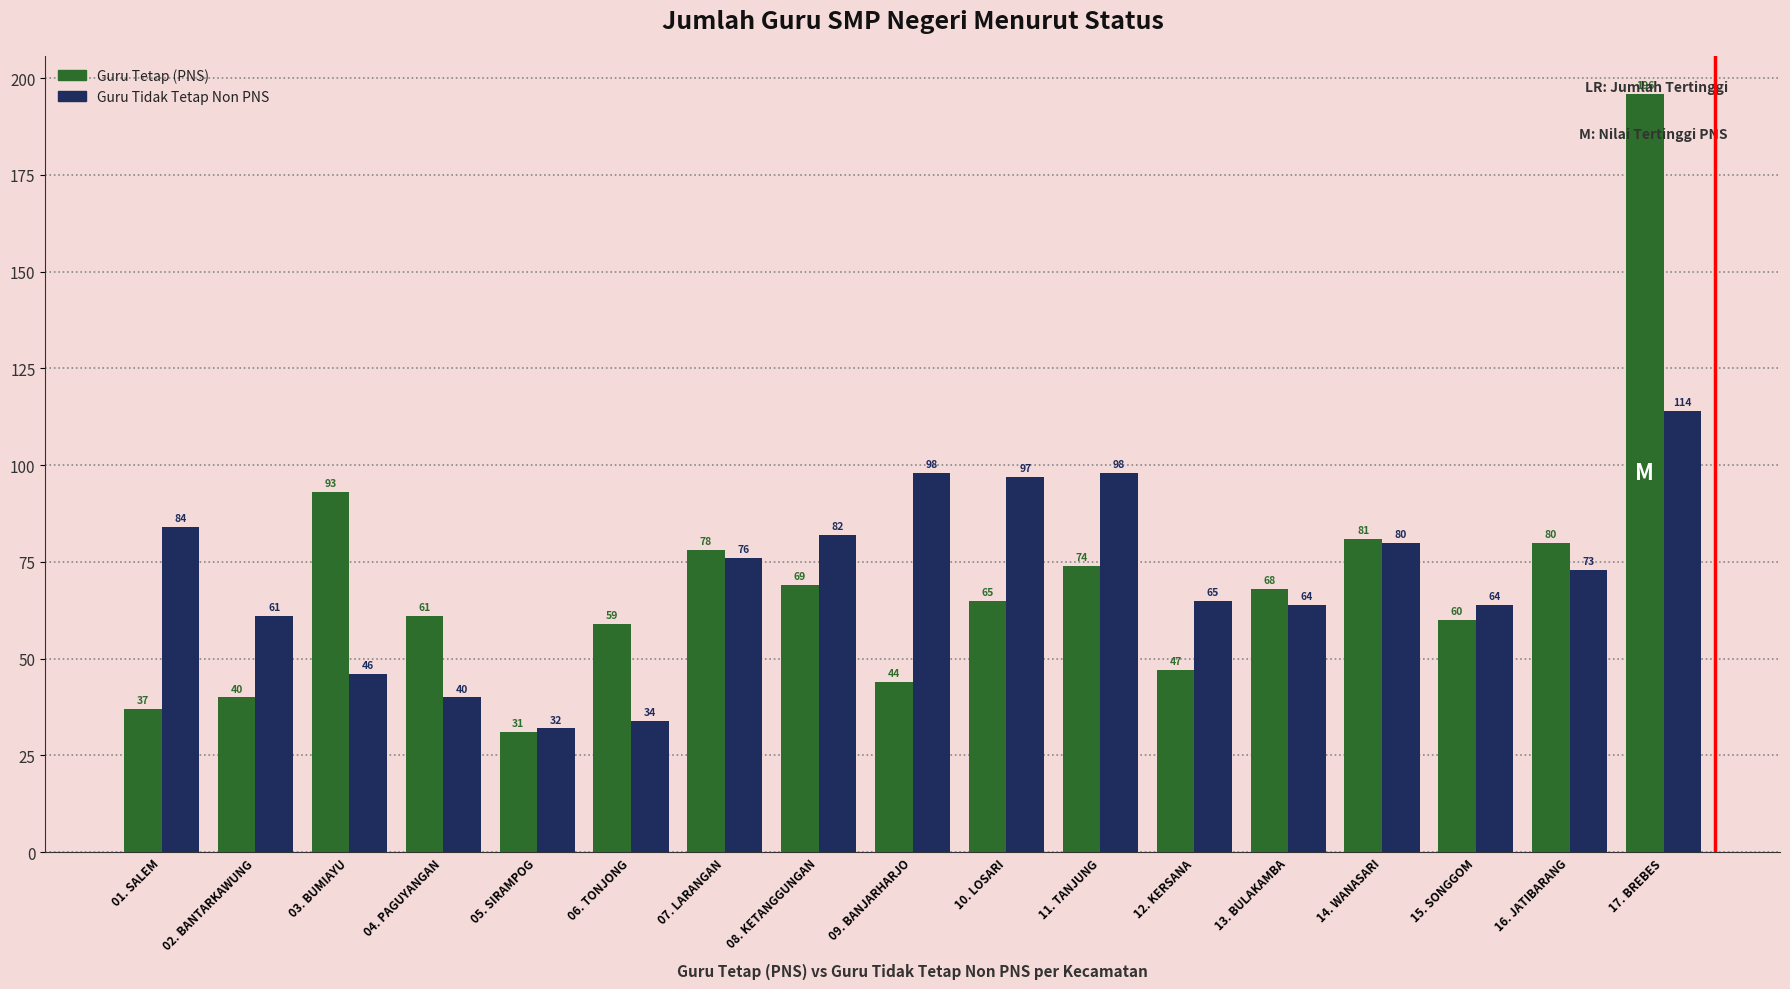

Which category has the lowest value in the Guru Tetap (PNS) series?

05. SIRAMPOG